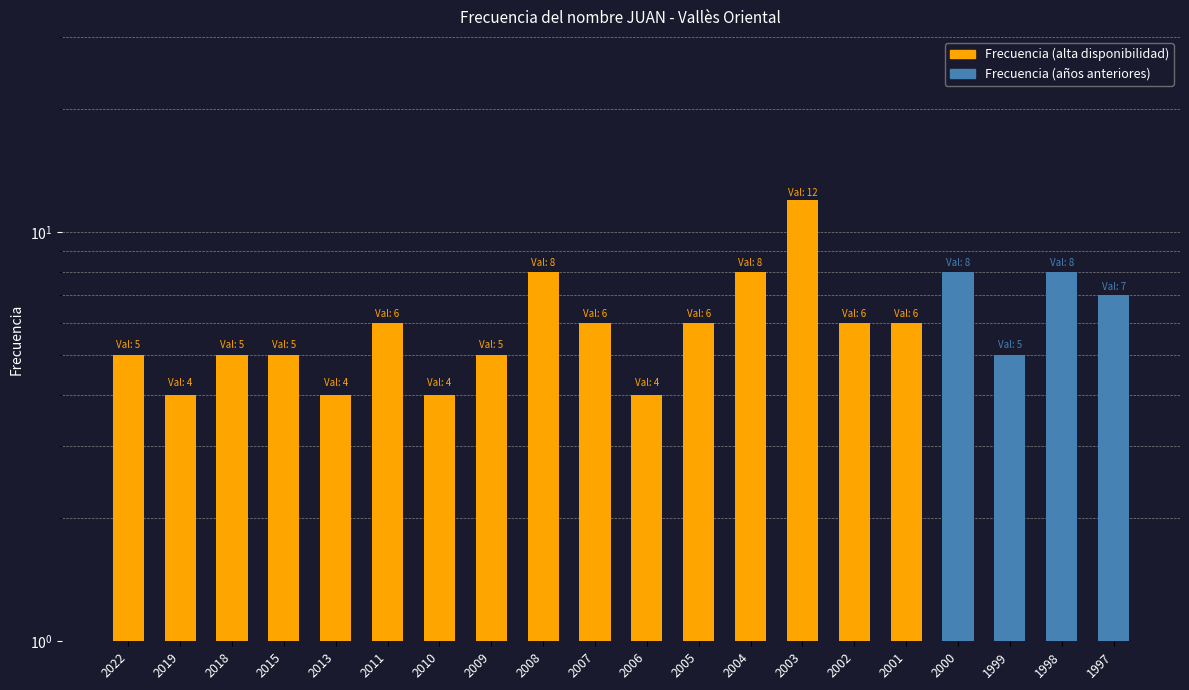

Which label corresponds to the smallest value in the chart?

2019